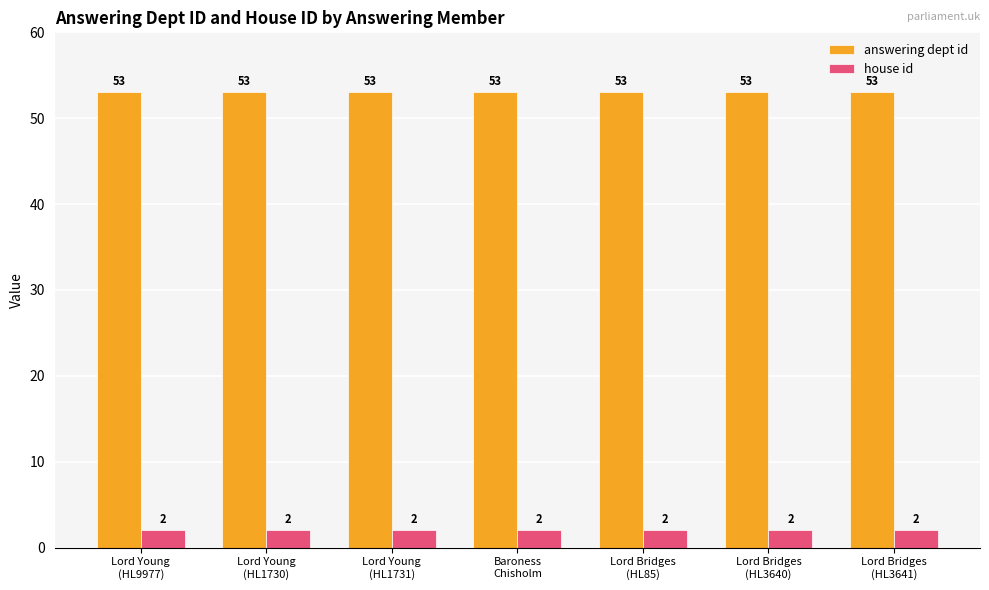

Is the value of answering dept id at Lord Young
(HL9977) greater than the value of house id at Lord Bridges
(HL3640)?

Yes